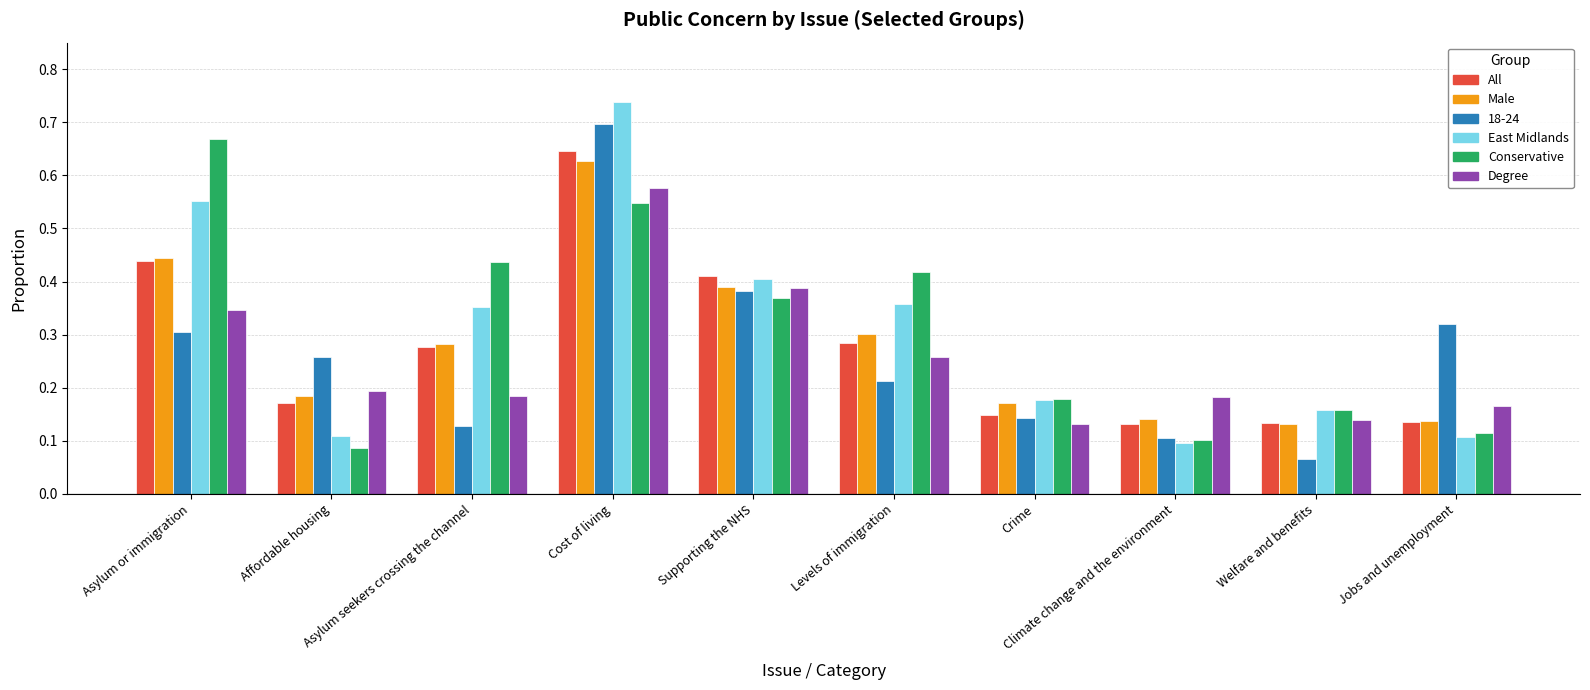

At how many categories does at least one series exceed 0?

10